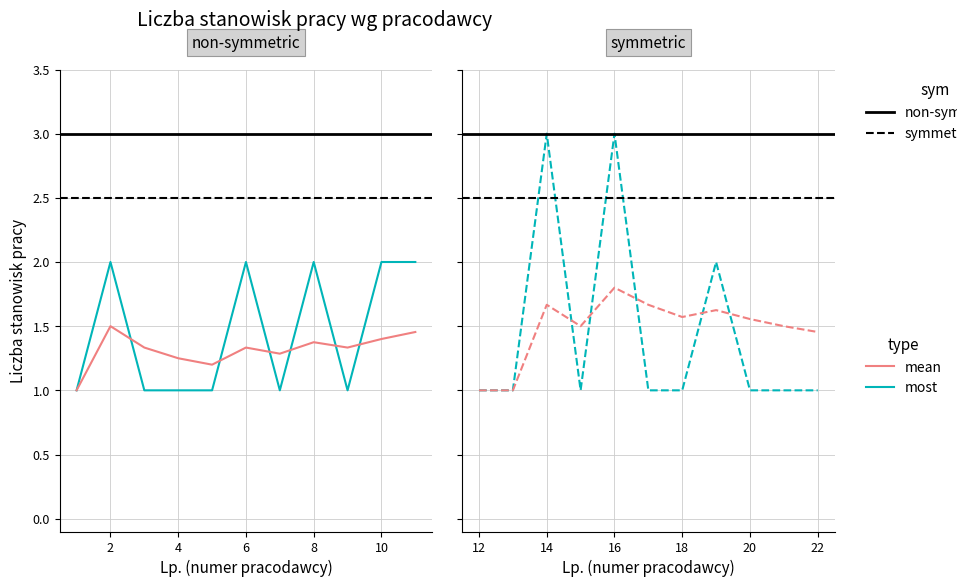

How many data points does each series have?

11